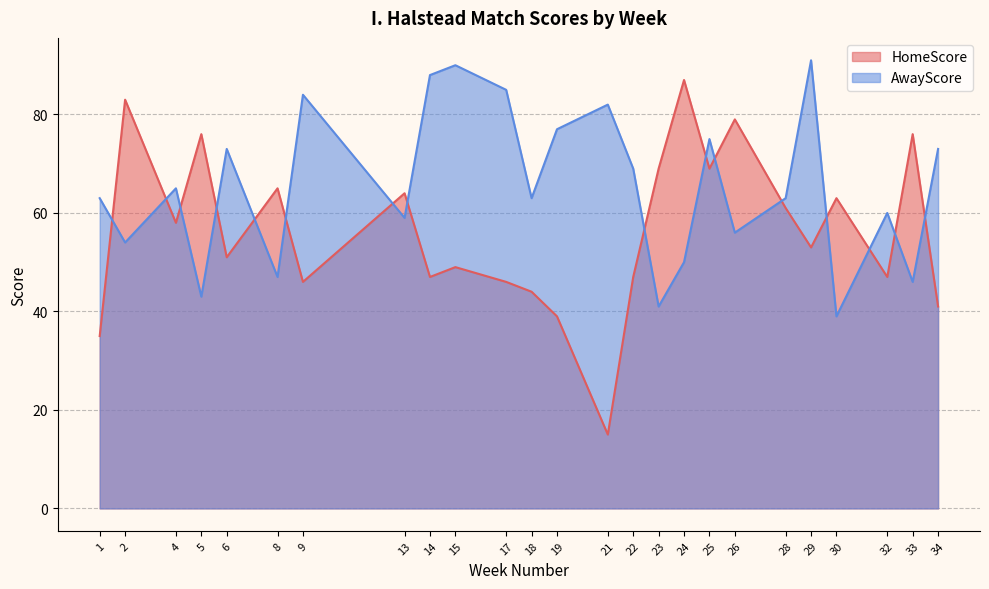

What is the difference between the maximum and minimum values in the HomeScore series?

72